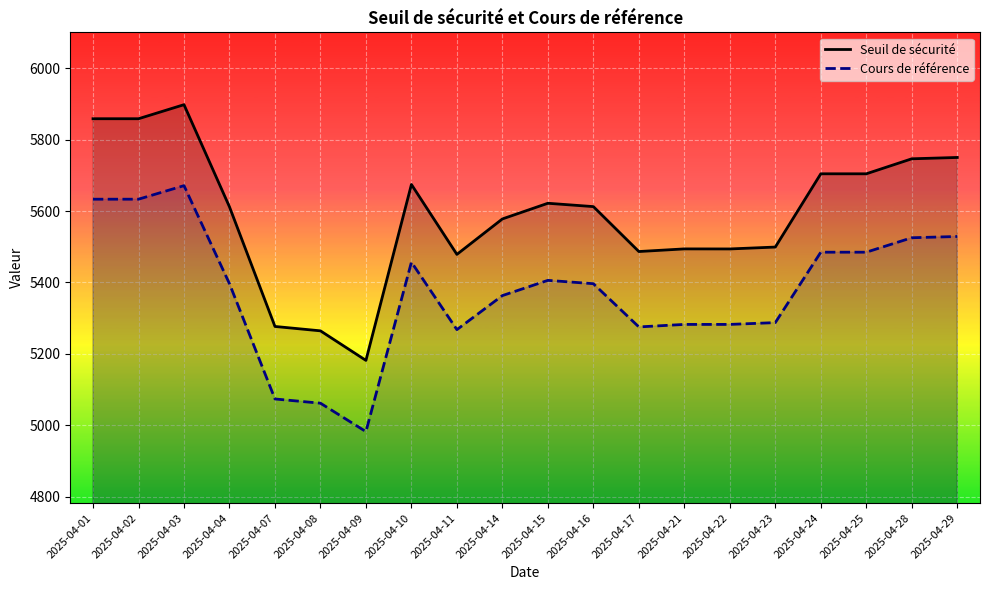

In Seuil de sécurité, how many points are higher than both neighbors (excluding endpoints)?

5